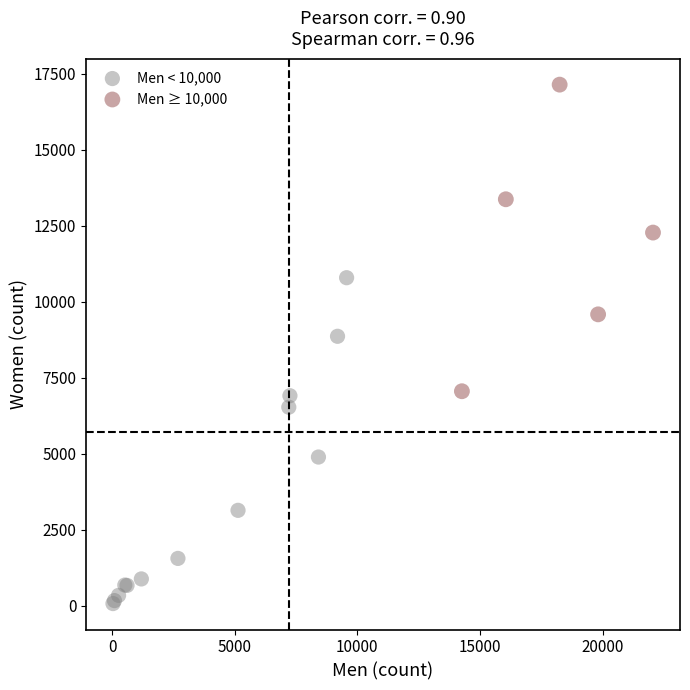

Which series reaches the minimum Y coordinate?

Men < 10,000